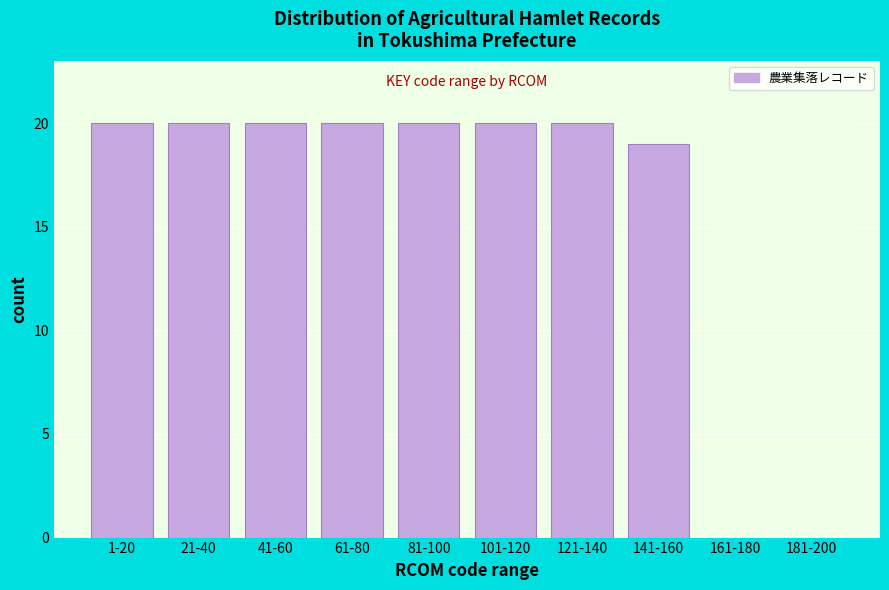

Reading left to right, list all the values displayed in this chart.

1-20=20	21-40=20	41-60=20	61-80=20	81-100=20	101-120=20	121-140=20	141-160=19	161-180=0	181-200=0